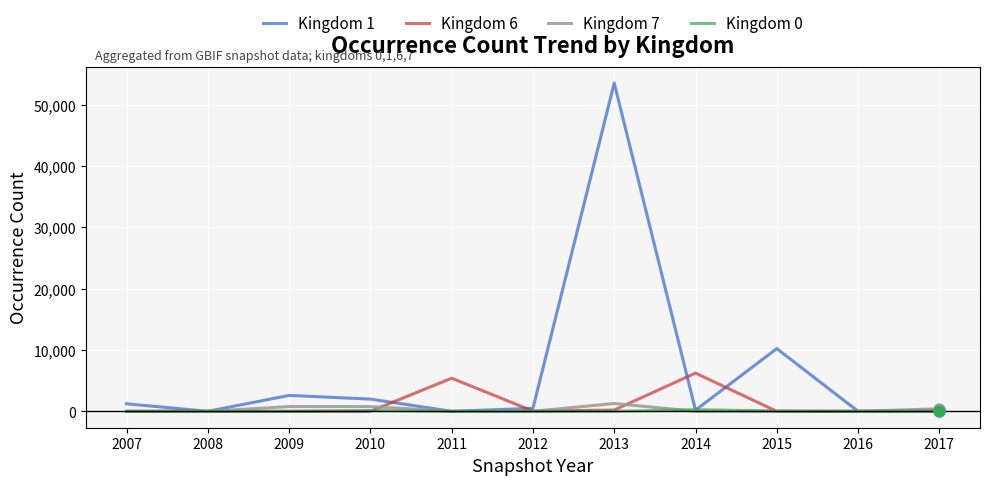

At how many categories does at least one series exceed 39816?

1